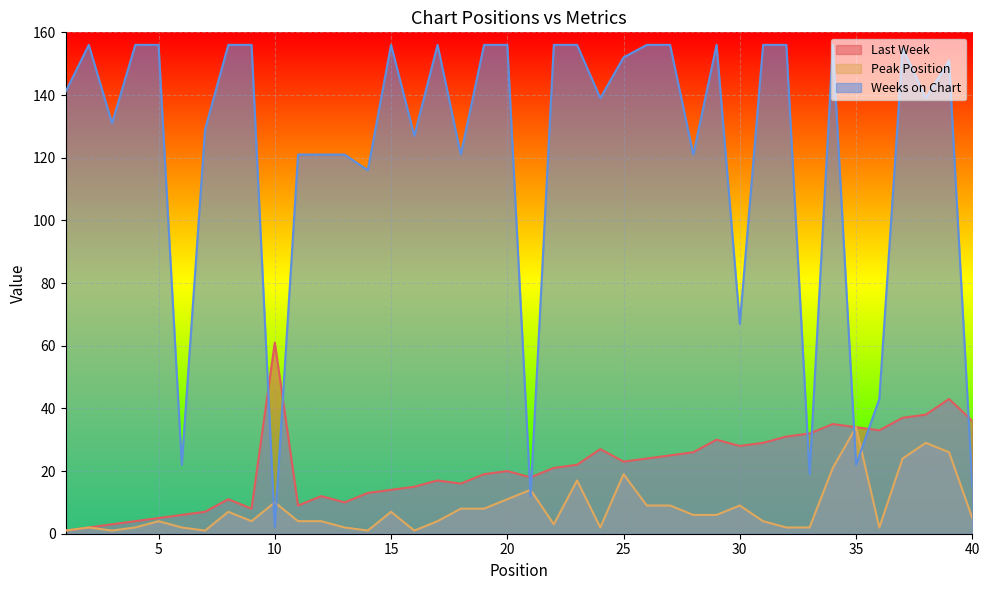

The Weeks on Chart series shows 156 at 20. True or false?

True